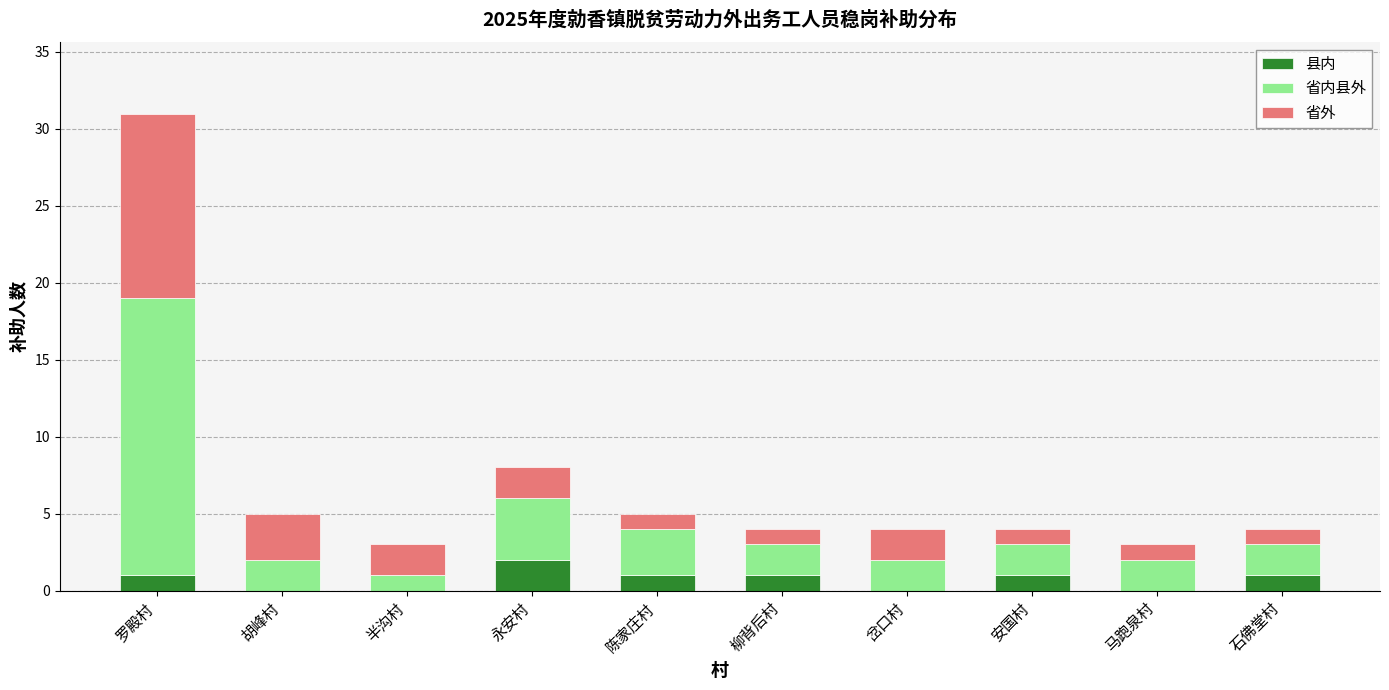

What is the total value across all series at 柳背后村?

4